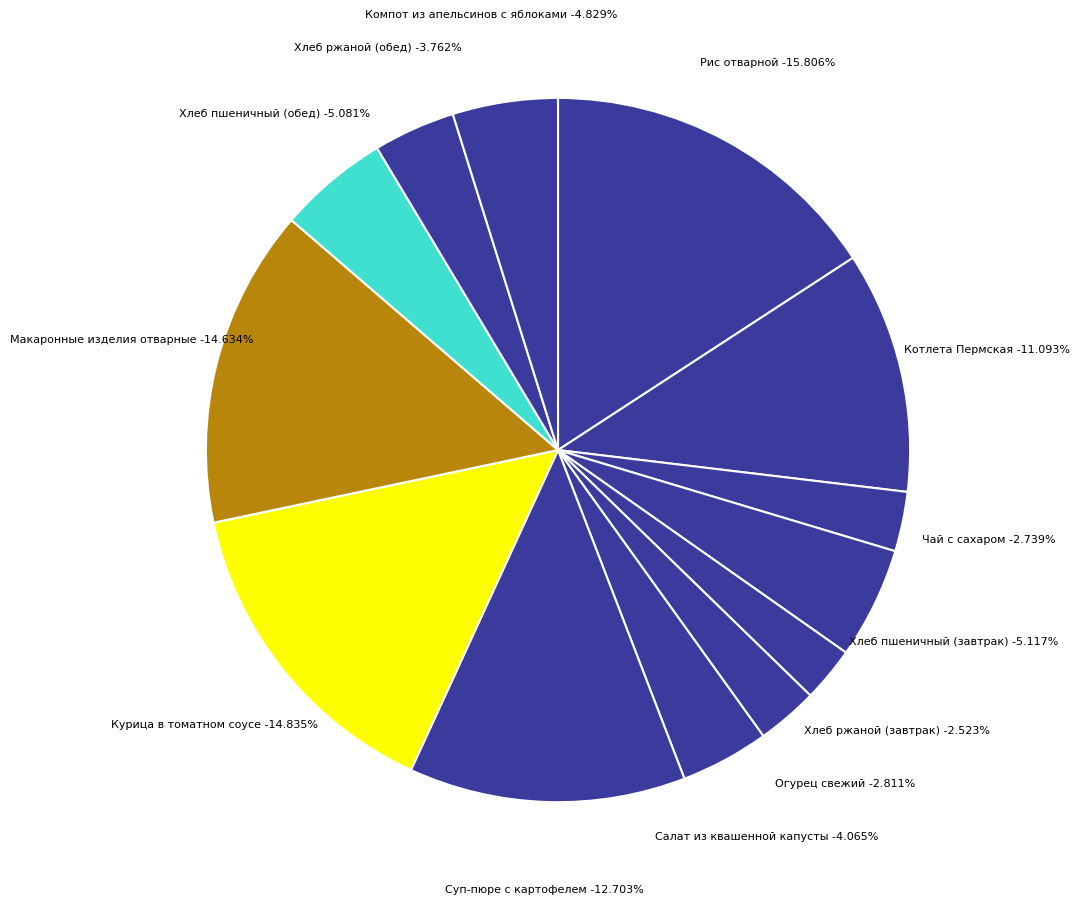

How many segments does this pie chart have?

13